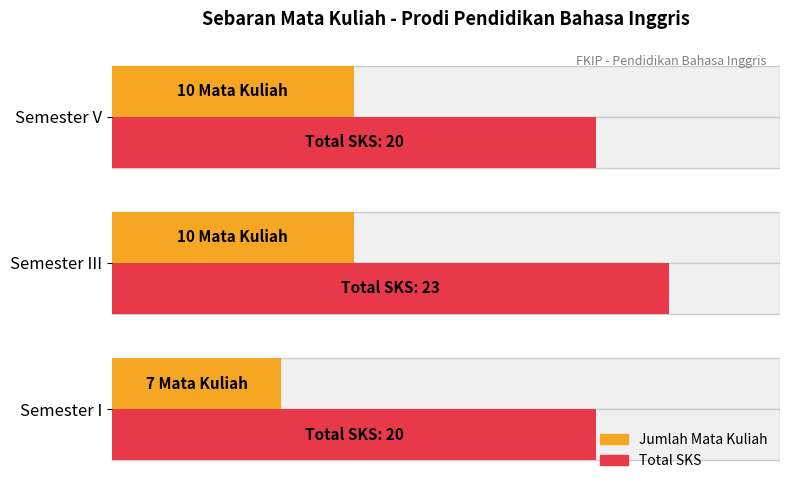

What is the average value of the Total SKS series?

21